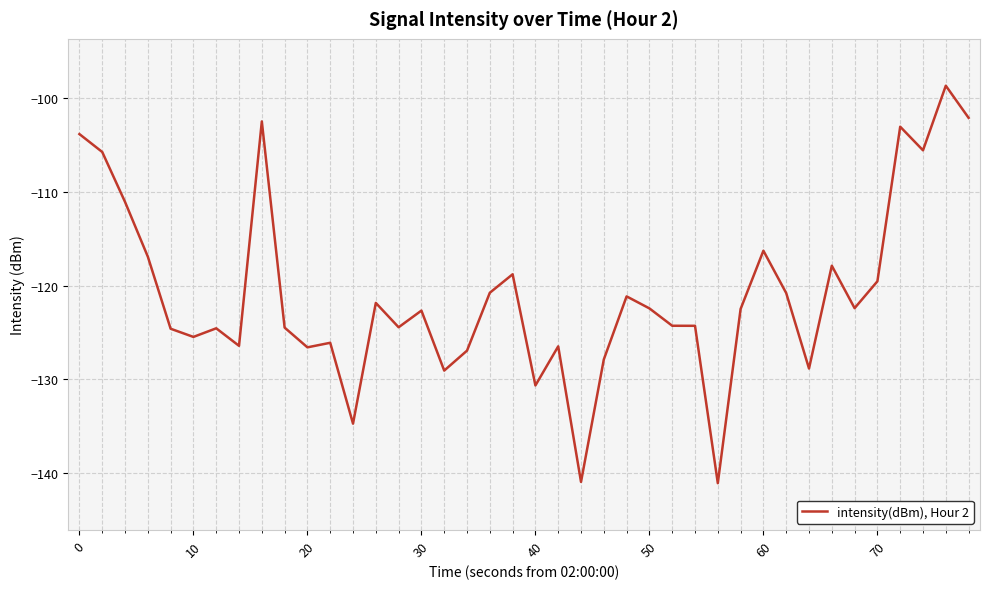

What is the maximum value shown in the chart?

-98.7